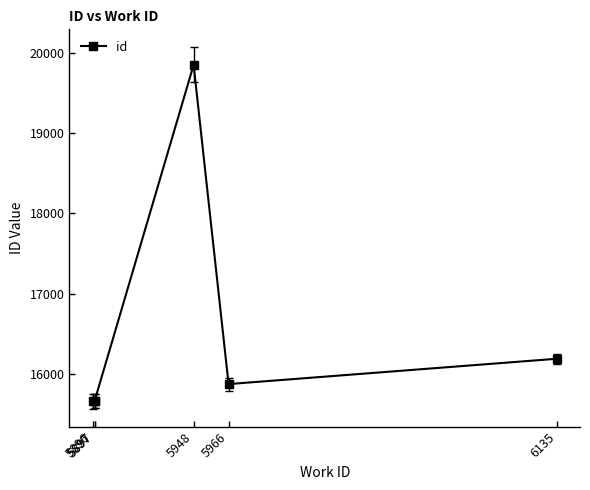

Which label corresponds to the largest value in the chart?

5948